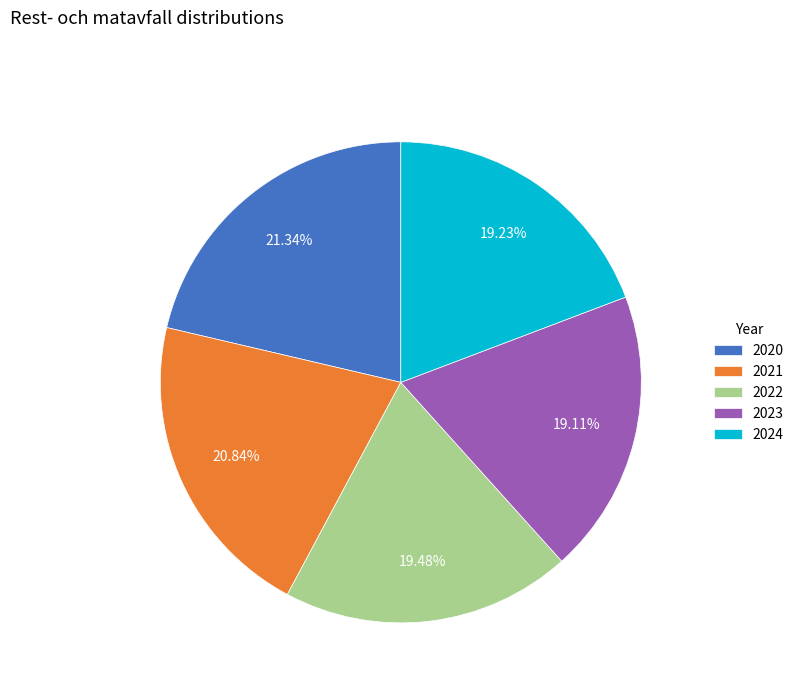

Is it true that 2024 is 6% of the pie?

False